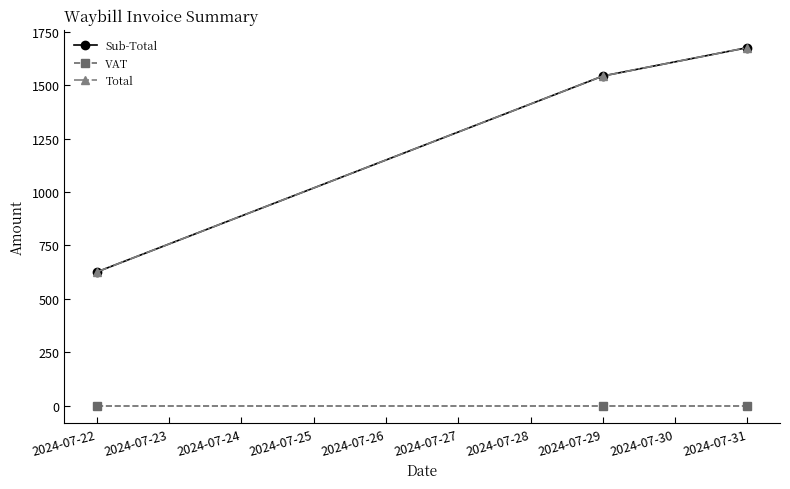

Reading left to right, transcribe all the data shown in this chart.

Sub-Total: 625.8	1543.9	1676.9
VAT: 0.0	0.0	0.0
Total: 625.8	1543.9	1676.9